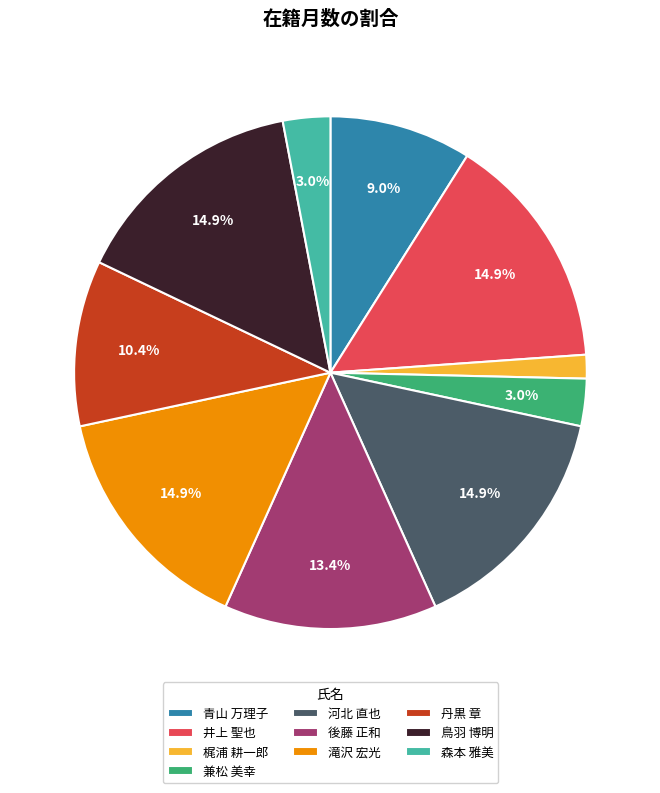

Is there any slice that represents more than half of the pie?

No